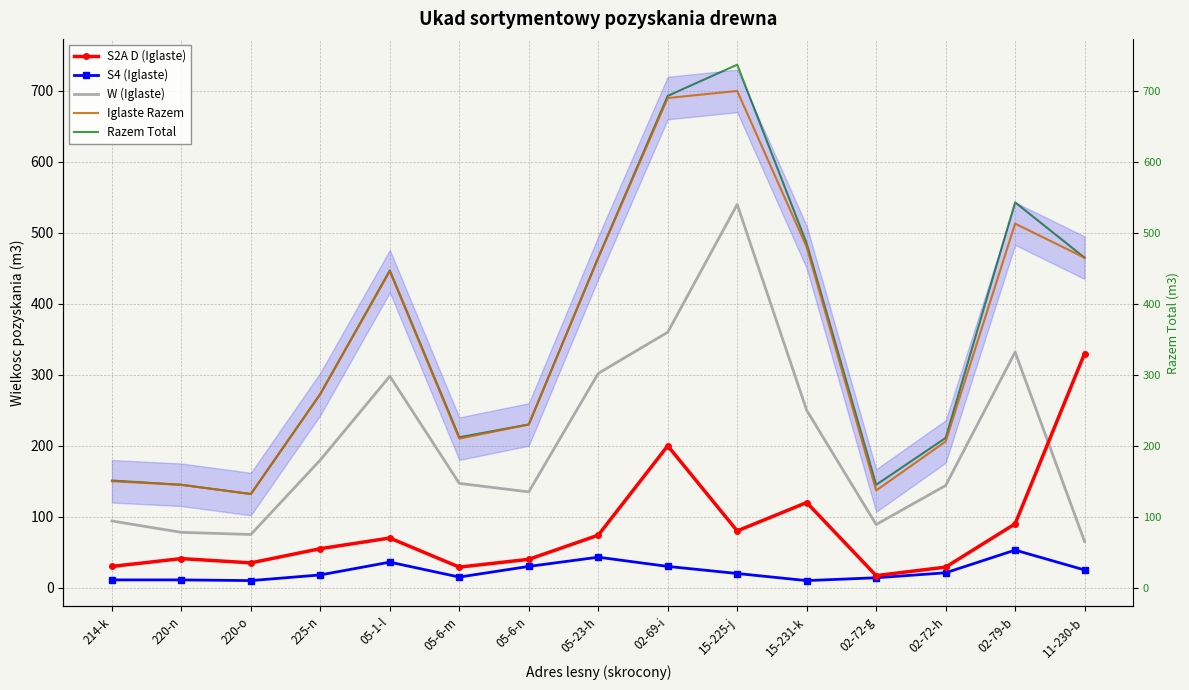

True or false: Razem Total has more than 1 points higher than both neighbors.

True